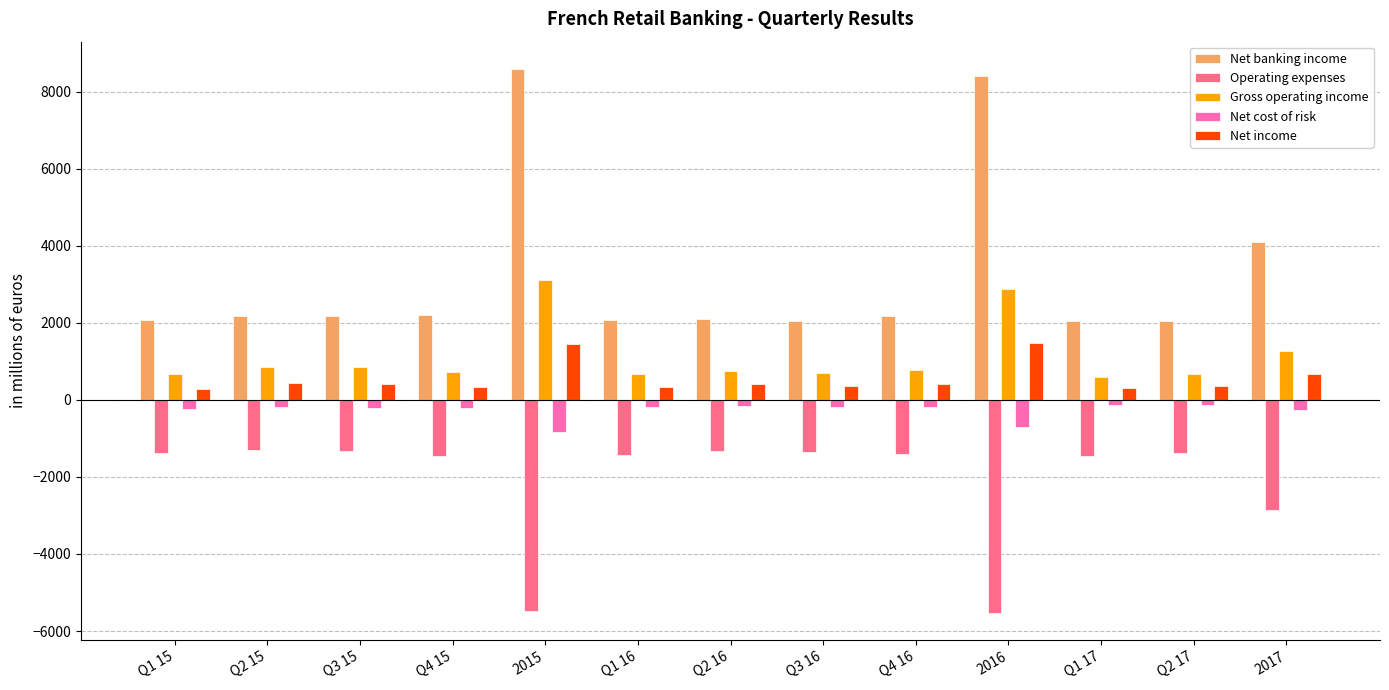

What are all the series names shown in the legend?

Net banking income, Operating expenses, Gross operating income, Net cost of risk, Net income